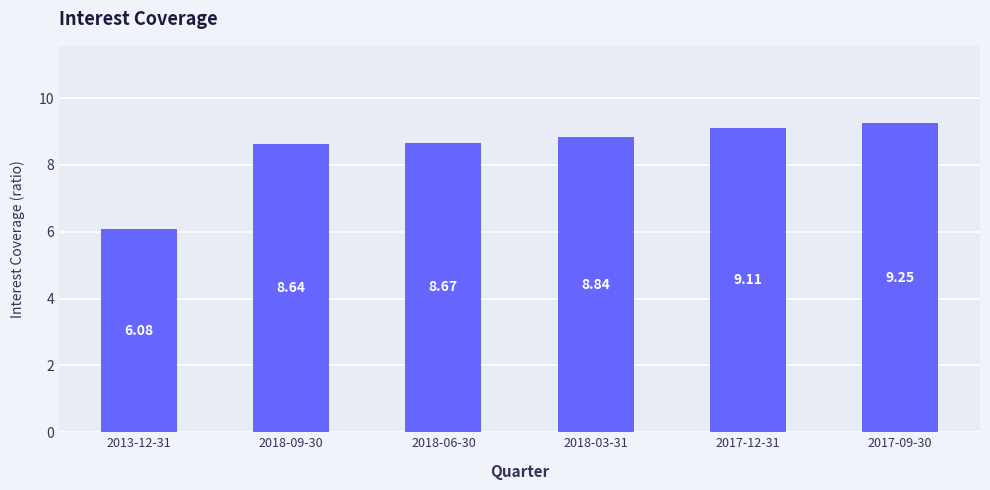

What value does the data have at 2013-12-31?

6.1